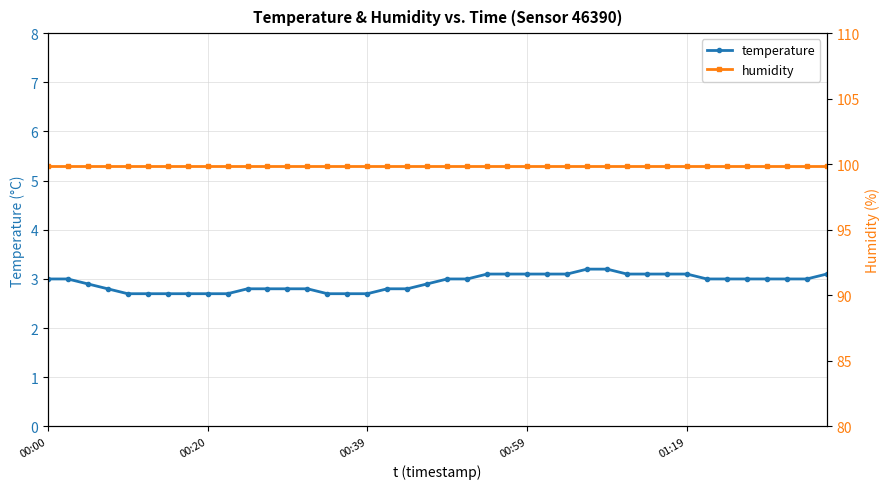

What is the label of the 29th point from the right?

11